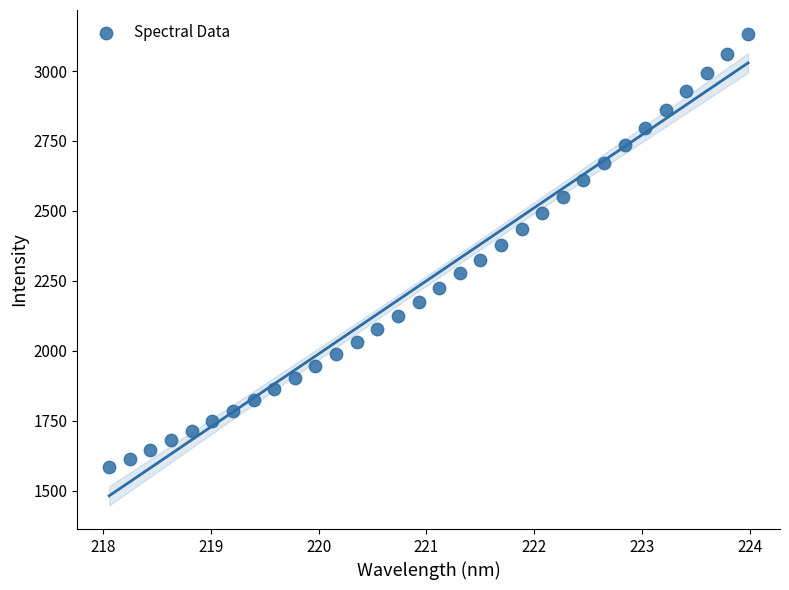

What is the range of X values (max minus min)?

5.9